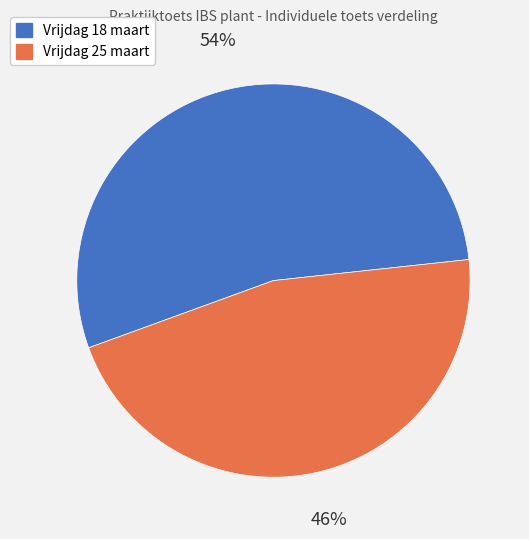

Combined, do Vrijdag 18 maart and Vrijdag 25 maart account for over 50%?

Yes